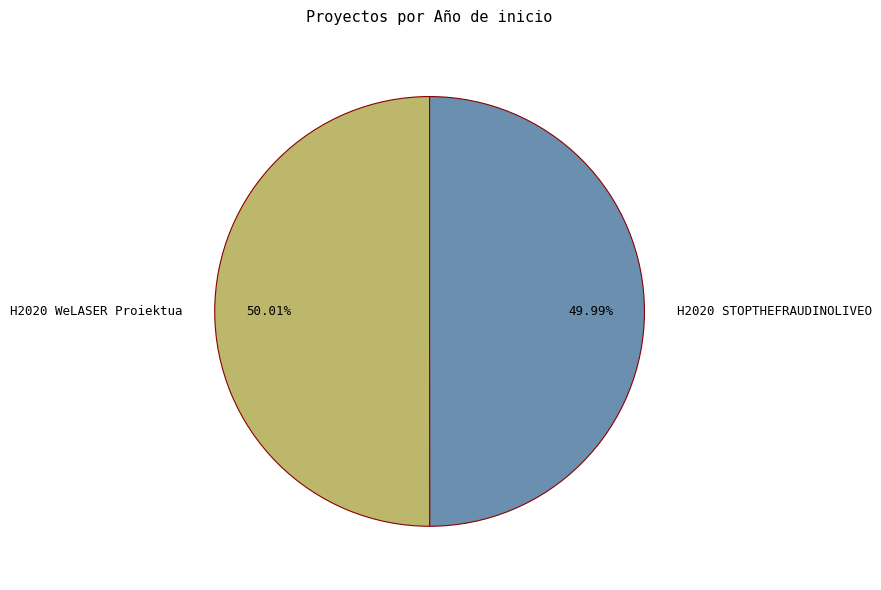

Count the number of slices in the pie.

2